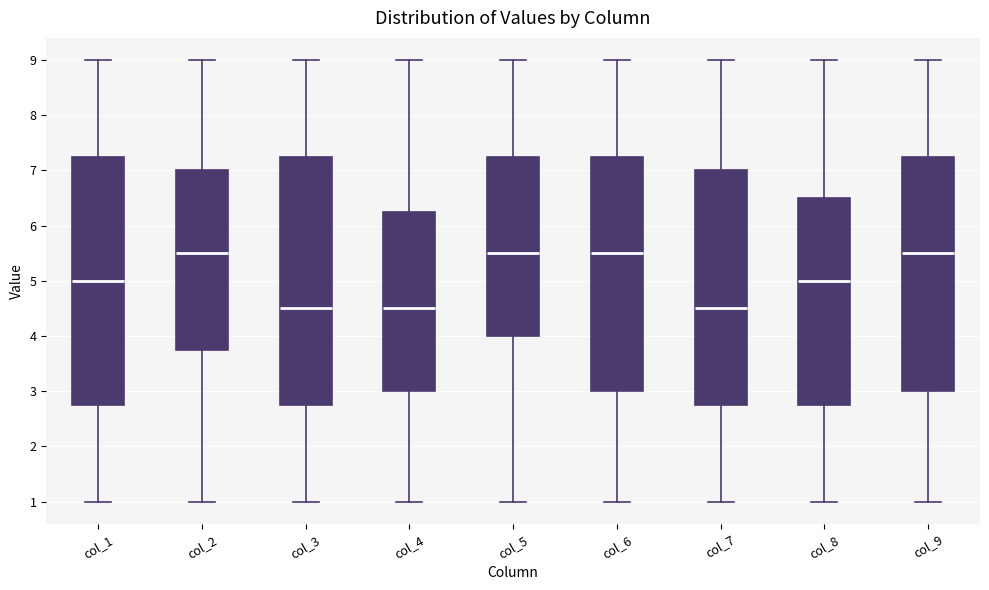

Reading left to right, transcribe this box plot: for each box, give where its median line is, the range the box spans, and where its two whiskers end, as read against the y-axis. The values are not printed on the chart, so give them approximately, as read against the axis.

col_1: median 5.0, box 2.8 to 7.3, whiskers 1.0 to 9.0
col_2: median 5.5, box 3.8 to 7.0, whiskers 1.0 to 9.0
col_3: median 4.5, box 2.8 to 7.3, whiskers 1.0 to 9.0
col_4: median 4.5, box 3.0 to 6.3, whiskers 1.0 to 9.0
col_5: median 5.5, box 4.0 to 7.3, whiskers 1.0 to 9.0
col_6: median 5.5, box 3.0 to 7.3, whiskers 1.0 to 9.0
col_7: median 4.5, box 2.8 to 7.0, whiskers 1.0 to 9.0
col_8: median 5.0, box 2.8 to 6.5, whiskers 1.0 to 9.0
col_9: median 5.5, box 3.0 to 7.3, whiskers 1.0 to 9.0